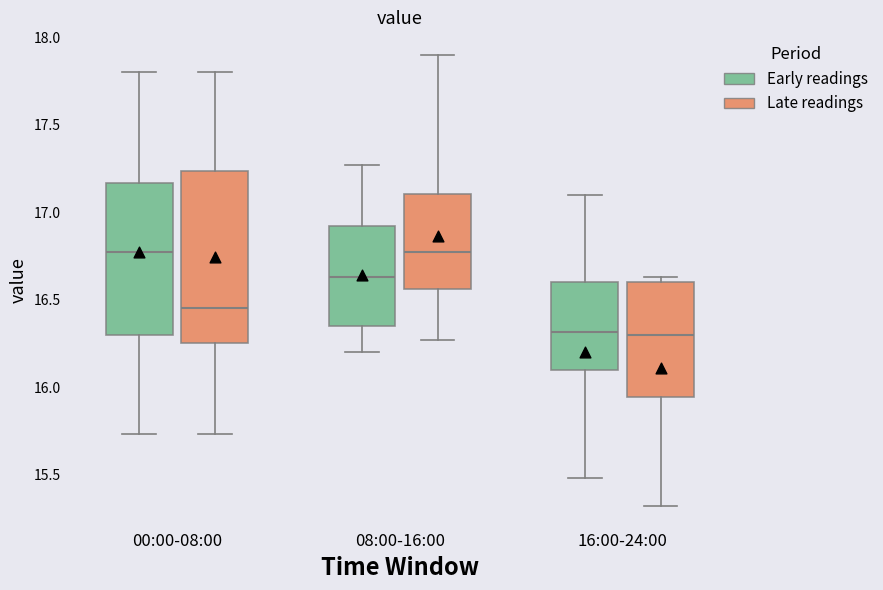

Reading left to right, read every box against the y-axis: the position of its median line, the range the box covers, and the ends of its whiskers. The values are not printed on the chart, so give them approximately, as read against the axis.

00:00-08:00 (Early readings): median 16.75, box 16.30 to 17.15, whiskers 15.75 to 17.80
00:00-08:00 (Late readings): median 16.45, box 16.25 to 17.25, whiskers 15.75 to 17.80
08:00-16:00 (Early readings): median 16.65, box 16.35 to 16.90, whiskers 16.20 to 17.25
08:00-16:00 (Late readings): median 16.75, box 16.55 to 17.10, whiskers 16.25 to 17.90
16:00-24:00 (Early readings): median 16.30, box 16.10 to 16.60, whiskers 15.50 to 17.10
16:00-24:00 (Late readings): median 16.30, box 15.95 to 16.60, whiskers 15.30 to 16.65